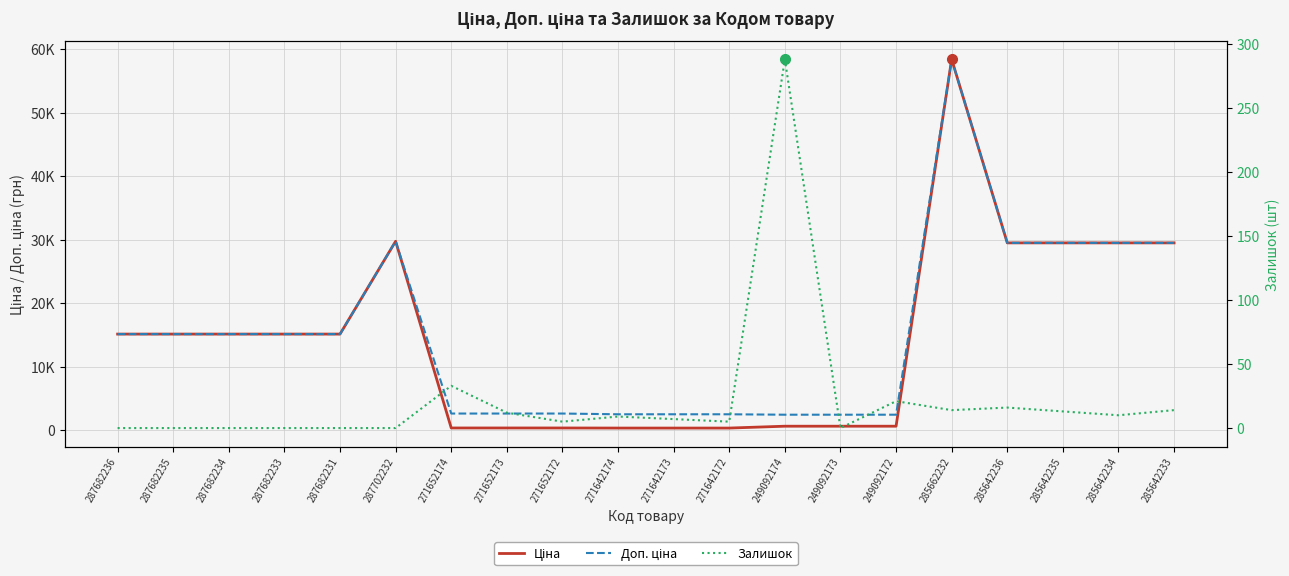

Between 271652174 and 285642235, which is larger?

285642235